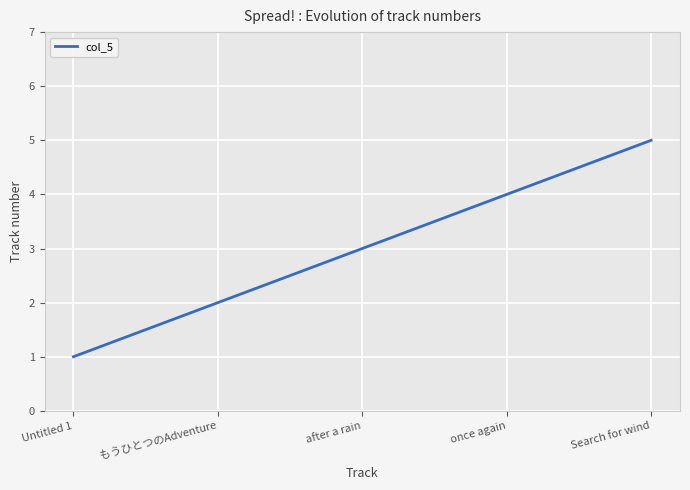

Is it true that the value at Search for wind is 5?

True